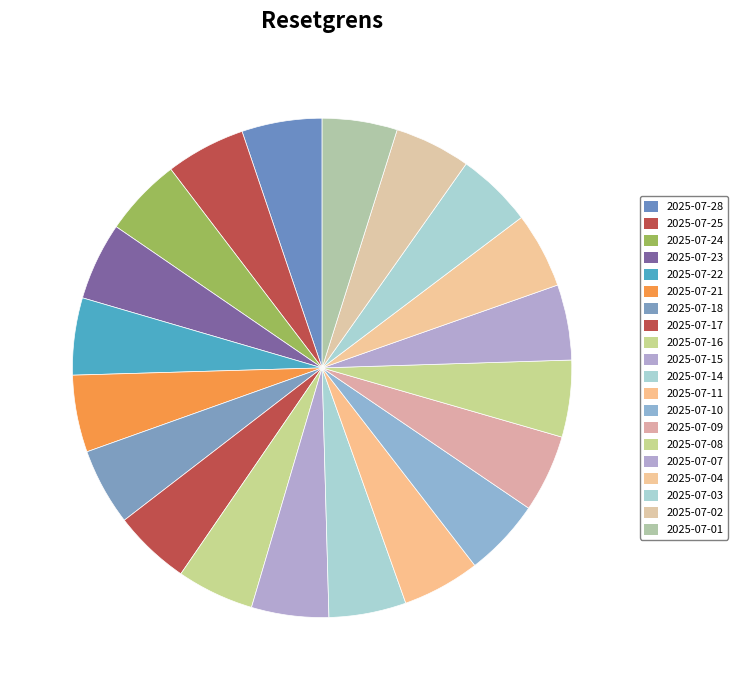

To the nearest percent, what portion does 2025-07-01 represent?

5%